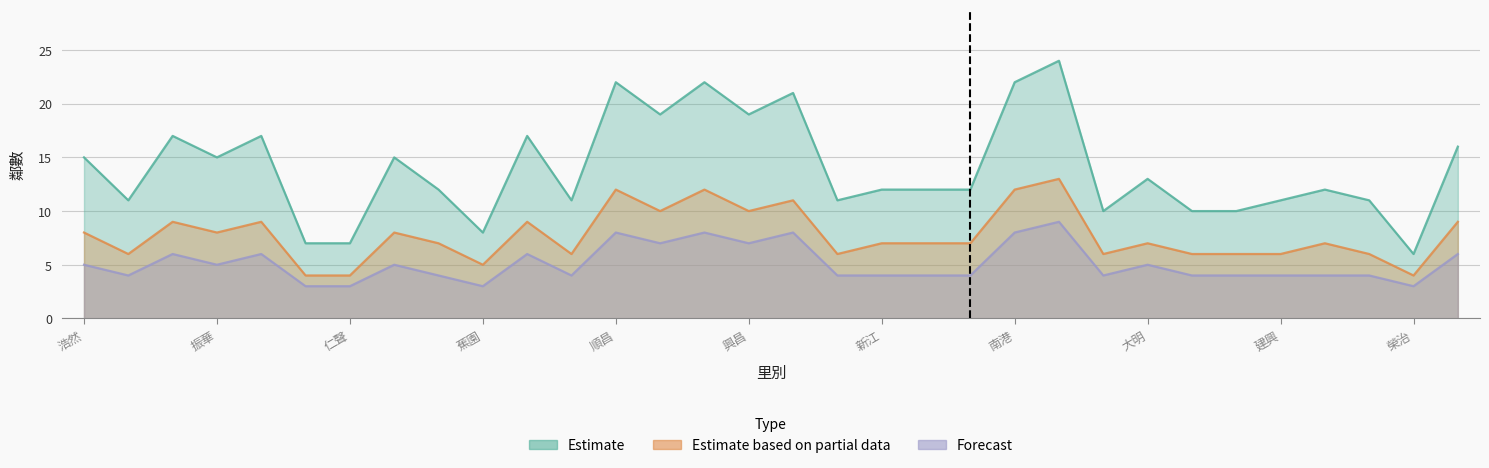

Is the value of Forecast at 建華 greater than the value of Estimate based on partial data at 蕉園?

No